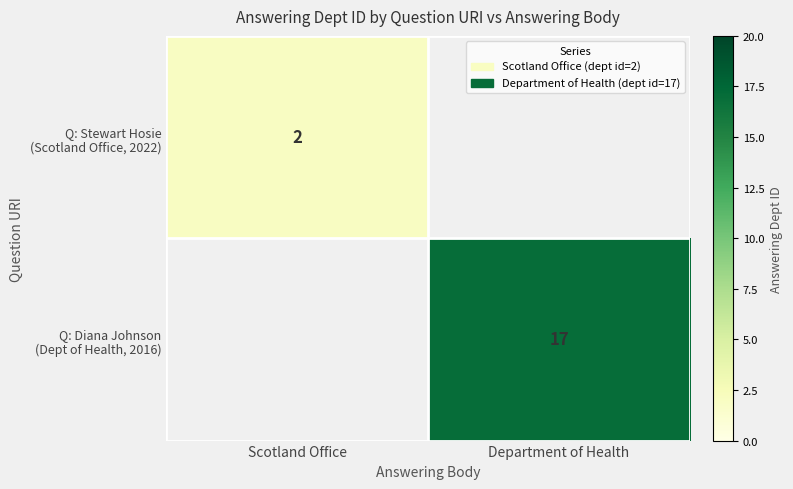

What is the sum of all Q: Diana Johnson (Dept of Health, 2016) values?

17